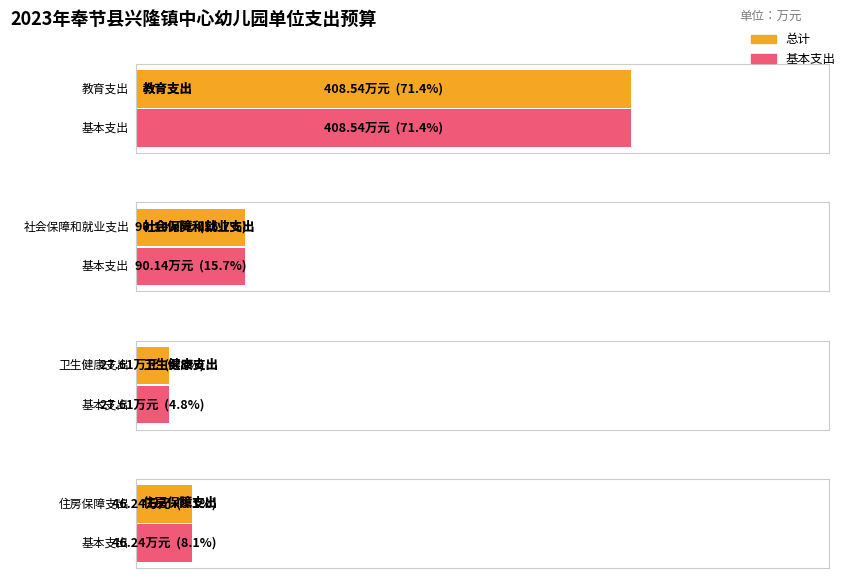

True or false: 总计 has a value of 46.2 at 住房保障支出.

True